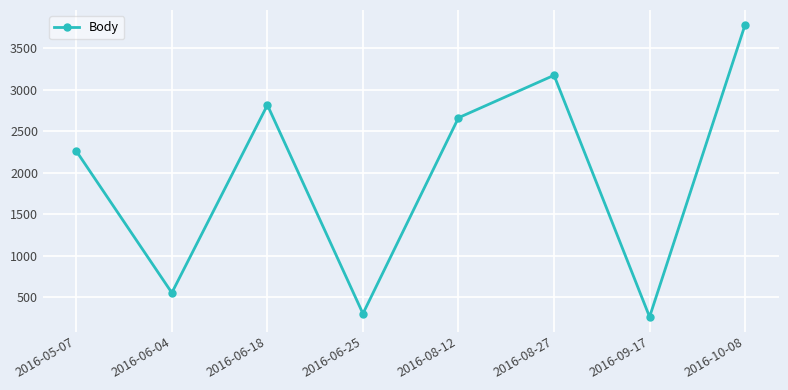

What is the difference between the maximum and second lowest values?

3479